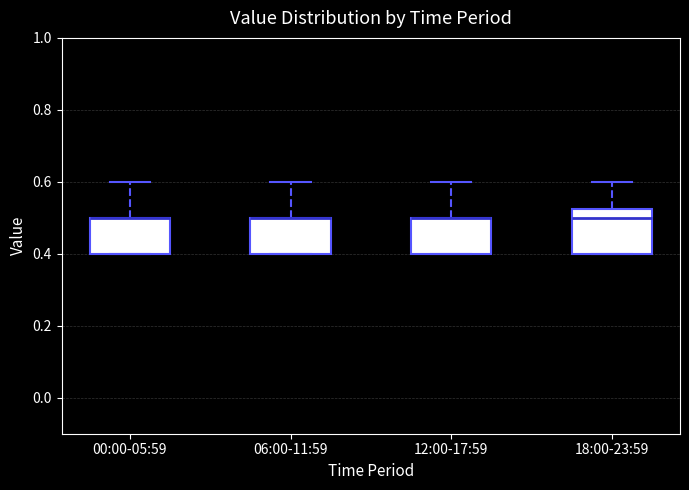

Where does the upper whisker of the box for 18:00-23:59 end on the y-axis? The values are not printed on the chart, so give them approximately, as read against the axis.

0.60